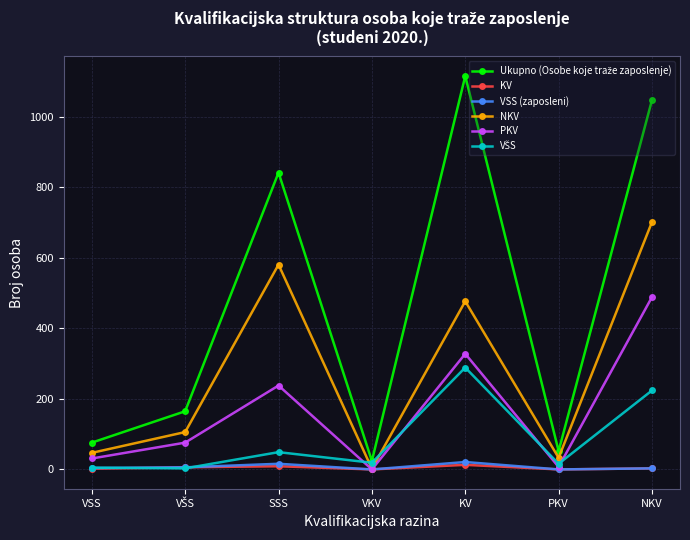

The value of NKV at KV is 477. True or false?

True